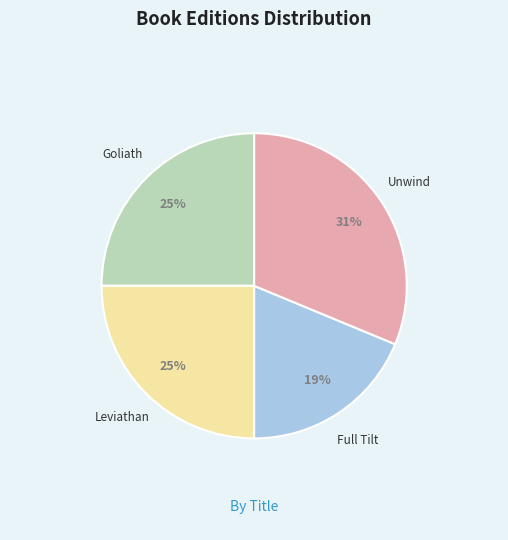

Is it true that Goliath is 25% of the pie?

True